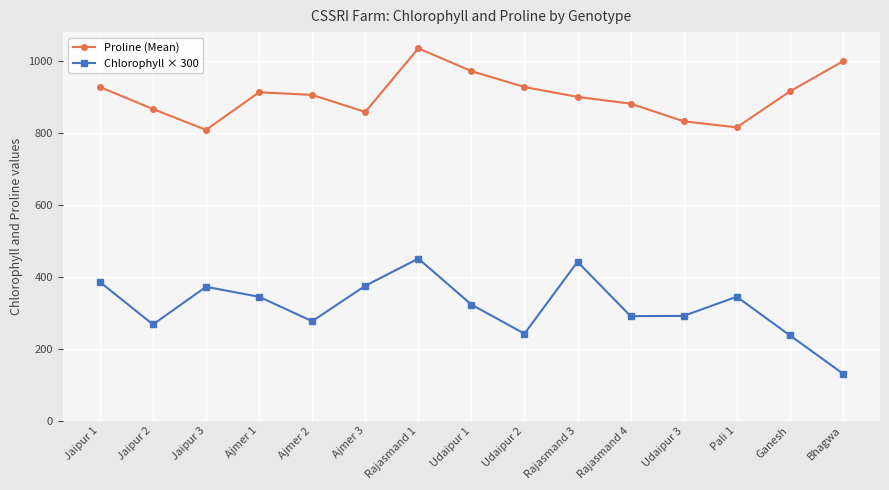

Rank the series at Pali 1 from lowest to highest value.

Chlorophyll × 300, Proline (Mean)